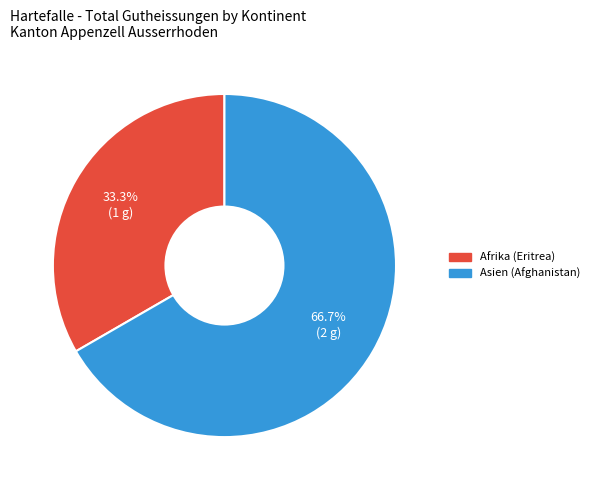

Which category accounts for the majority?

Asien (Afghanistan)